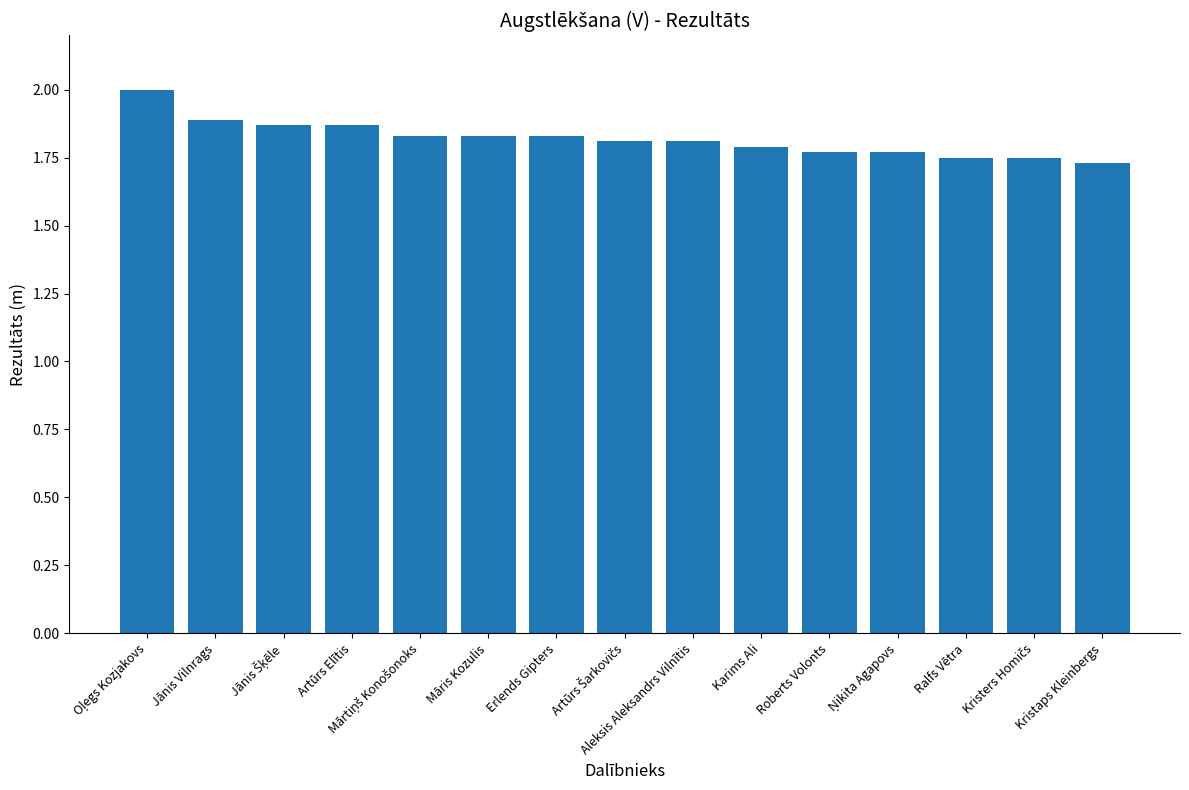

Which has a higher value, Karims Ali or Jānis Vilnrags?

Jānis Vilnrags